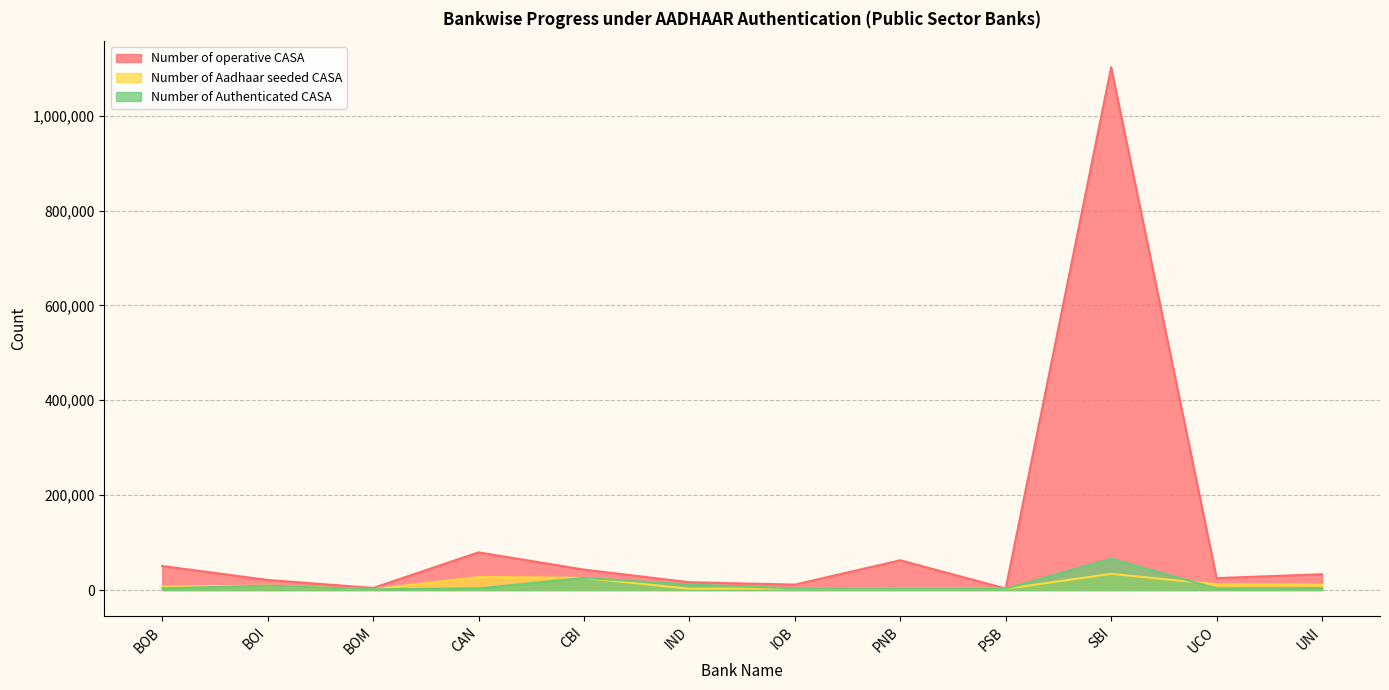

What are all the series names shown in the legend?

Number of operative CASA, Number of Aadhaar seeded CASA, Number of Authenticated CASA